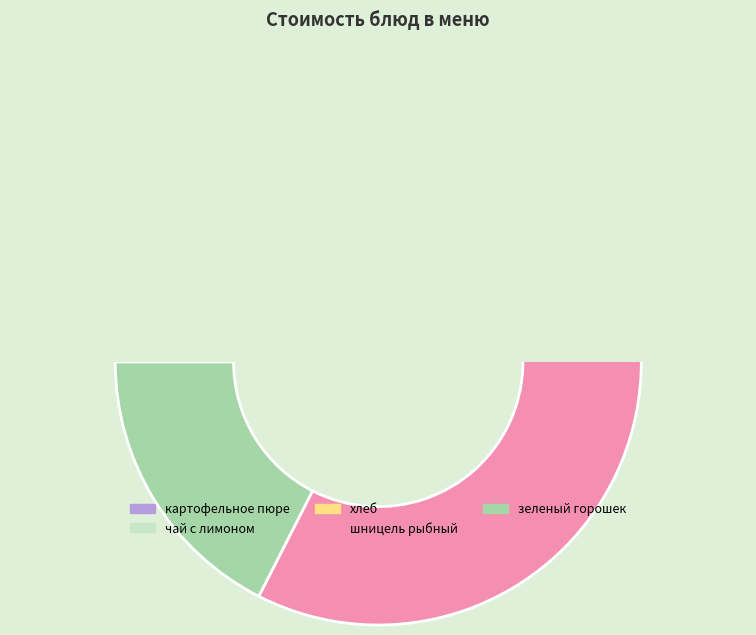

True or false: хлеб accounts for 1% of the total.

False